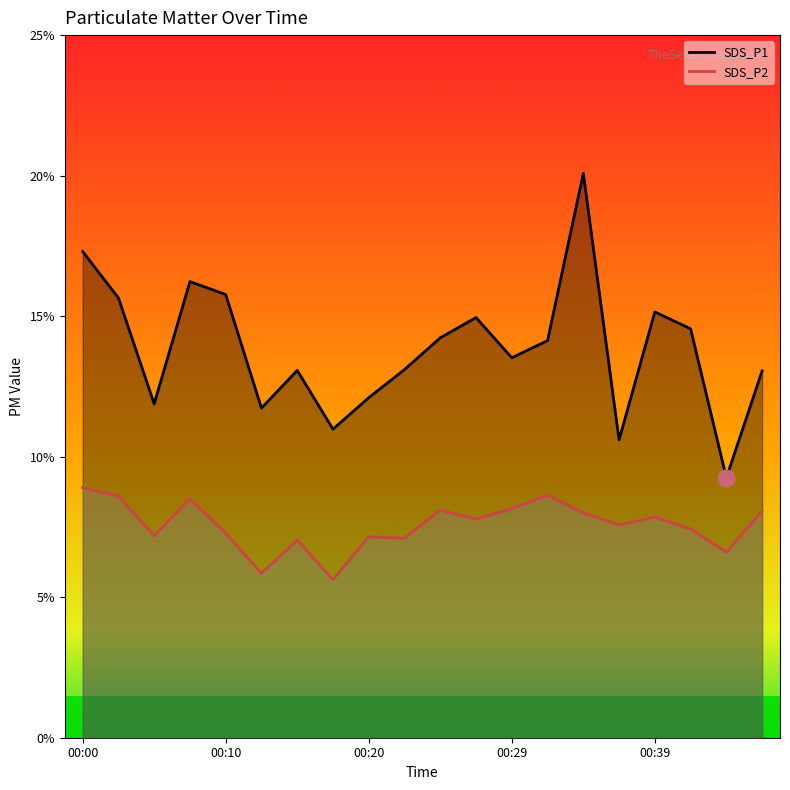

What is the minimum value for SDS_P1?

9.2